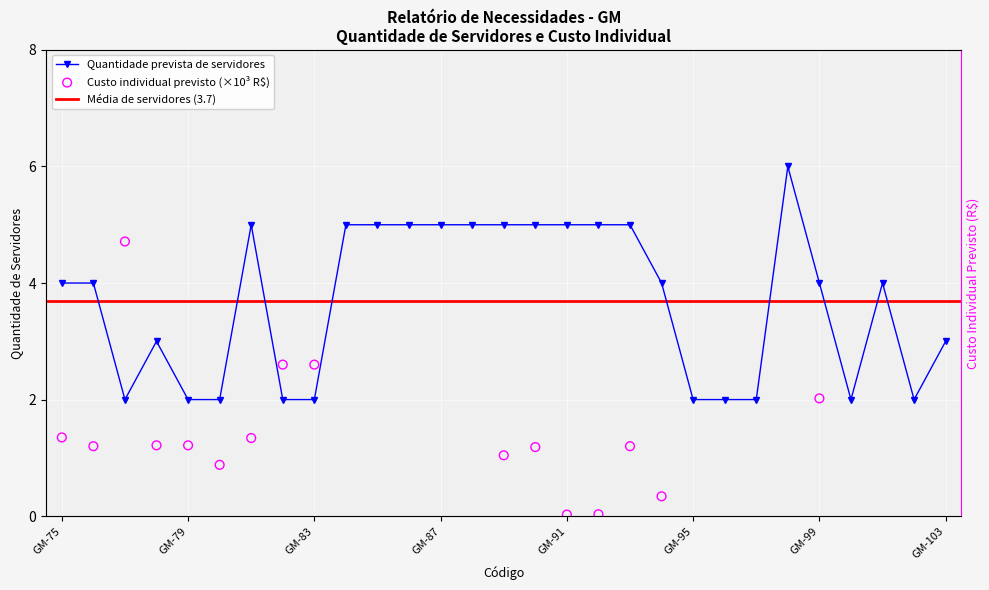

What is the change in value from GM-83 to GM-87?

+3